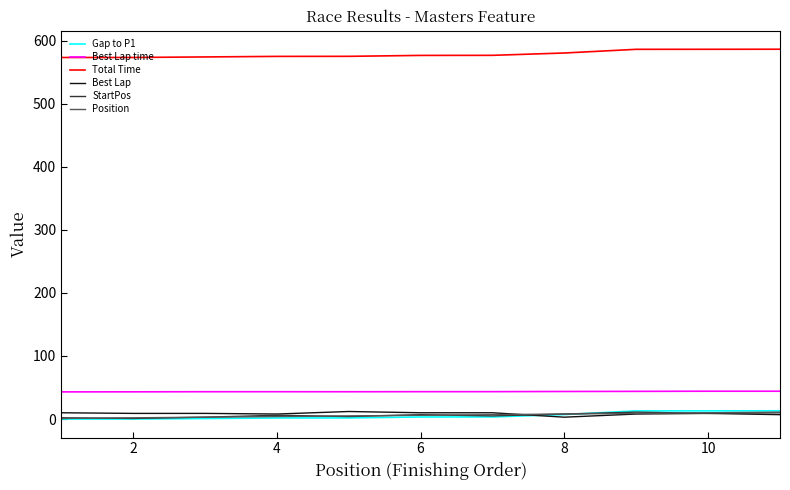

Count the number of data series in this chart.

6